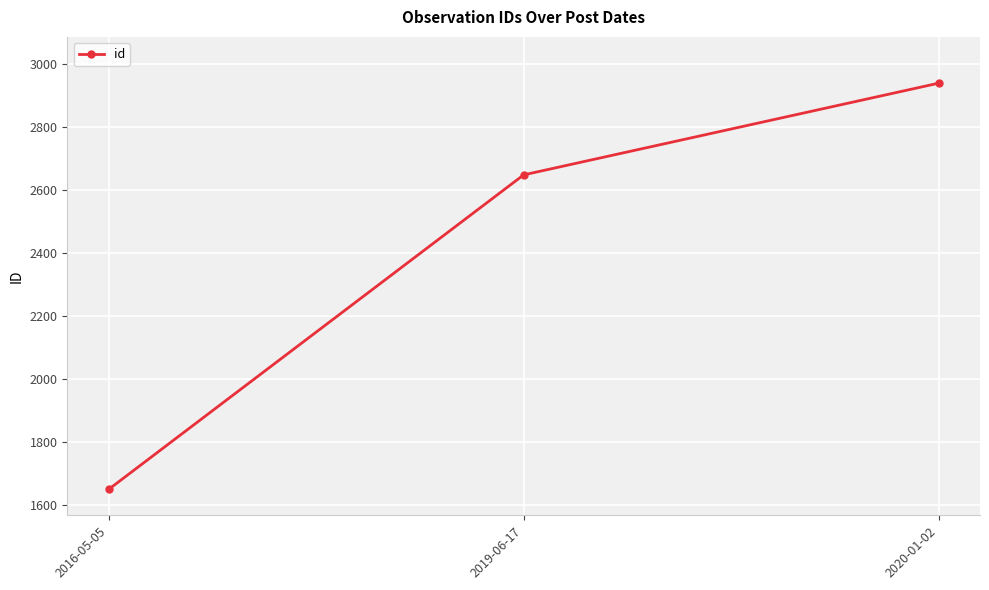

Reading left to right, extract all data points from this chart.

2016-05-05=1651	2019-06-17=2649	2020-01-02=2940